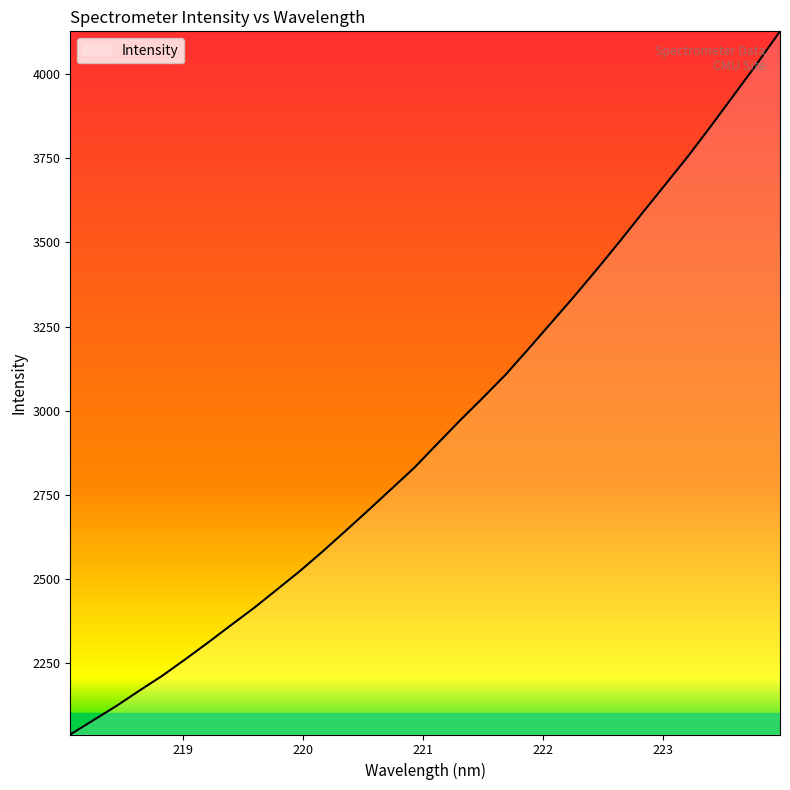

What is the difference between the maximum and minimum values?

2087.6